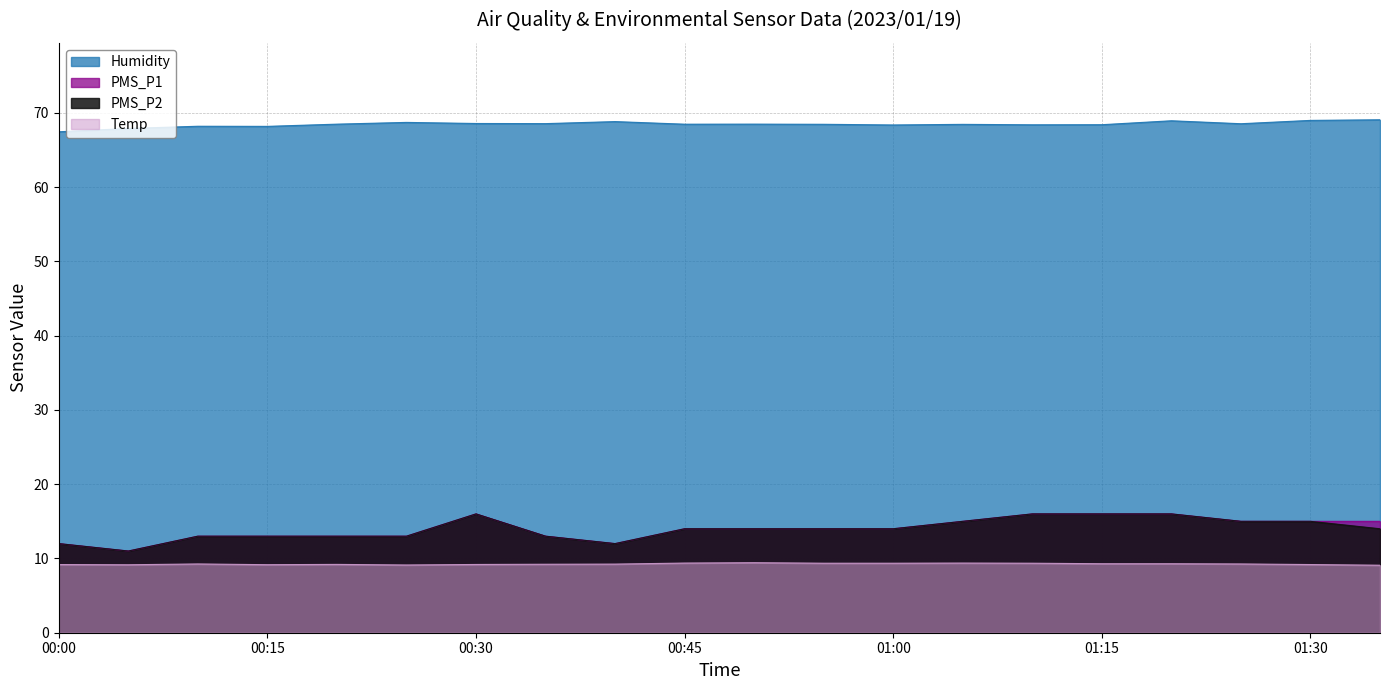

The PMS_P1 series shows 6.8 at 00:45. True or false?

False